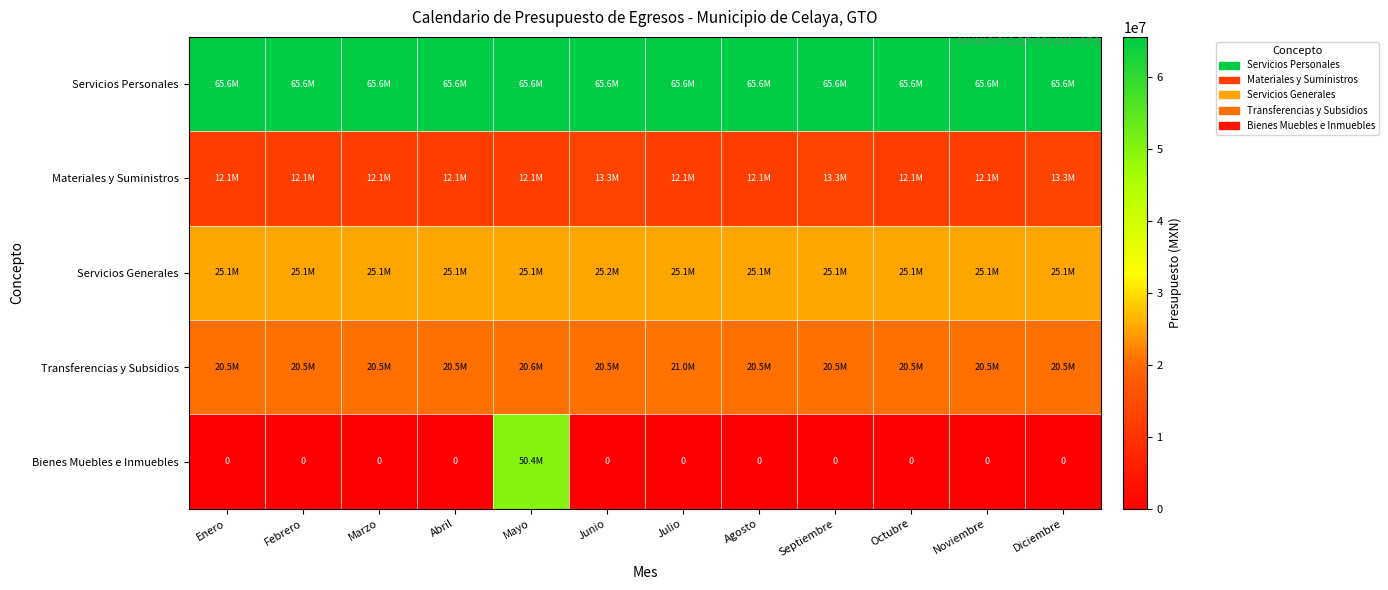

Is it true that Servicios Personales equals 36998944.0 at Mayo?

False